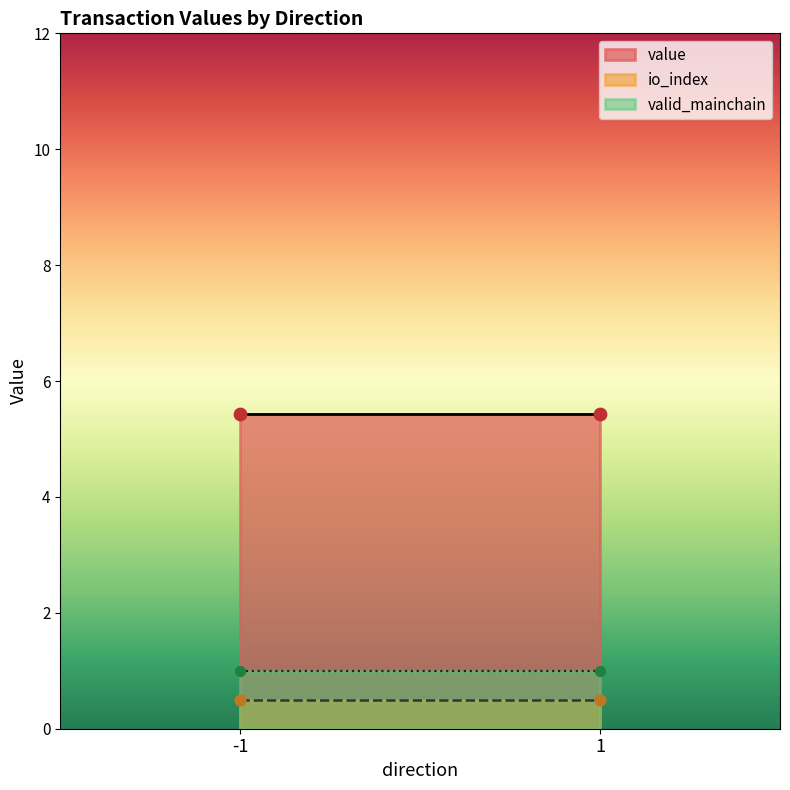

Which series reaches the maximum Y coordinate?

value